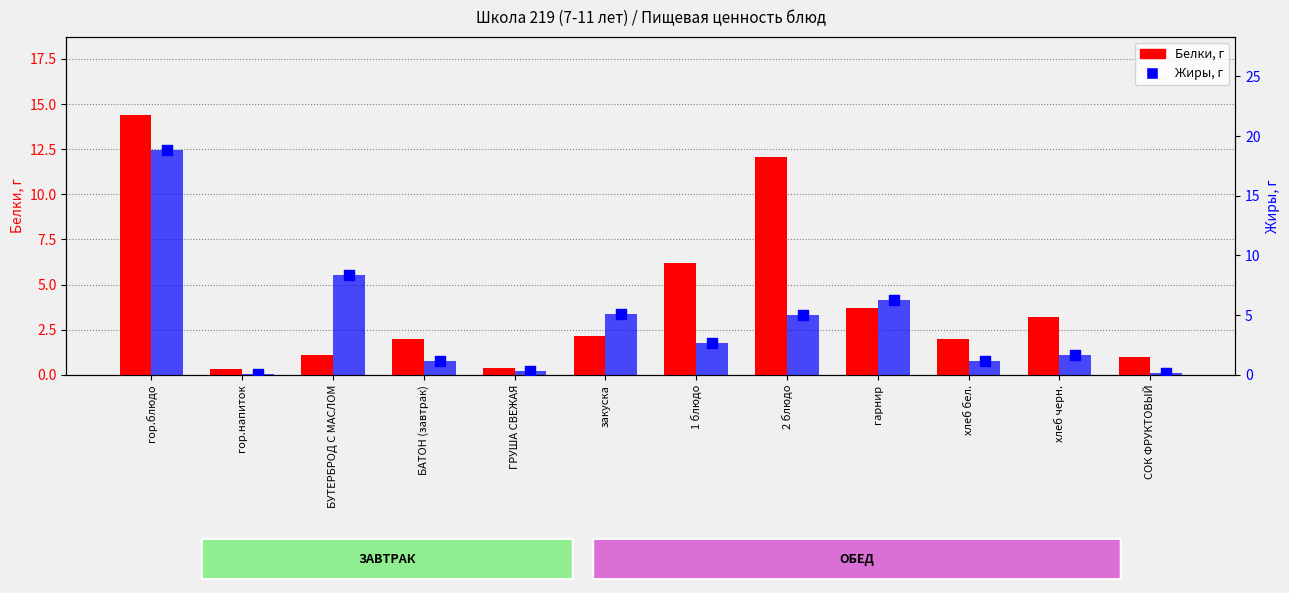

What are all the series names shown in the legend?

Белки, Жиры